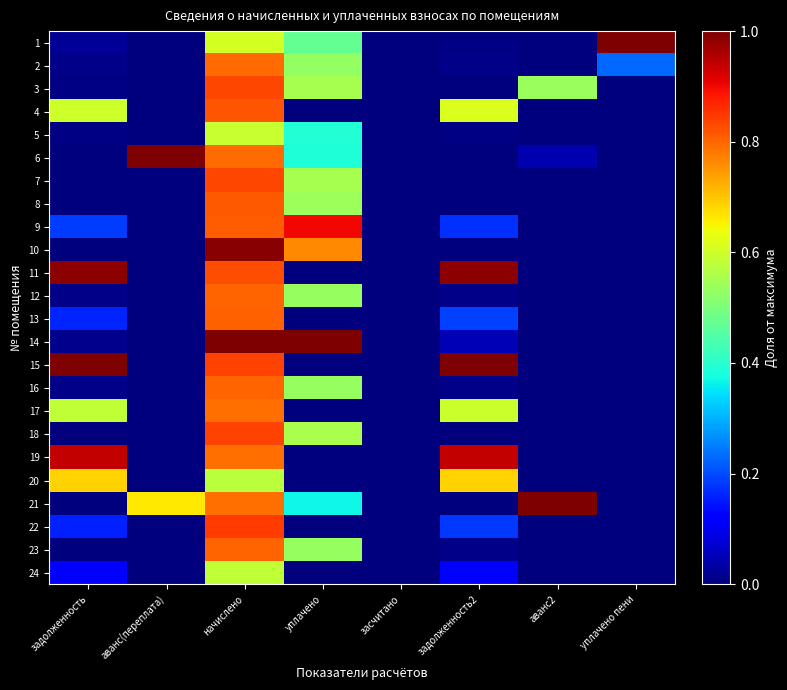

Which series has the largest total across all categories?

15